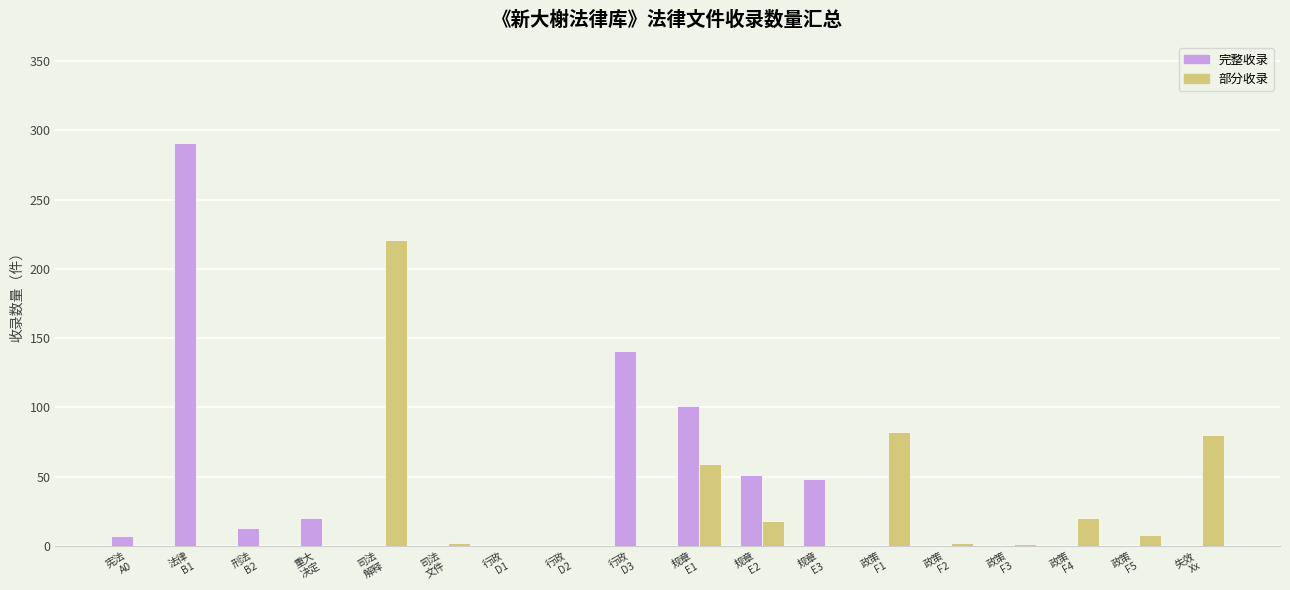

True or false: 完整收录 has a value of 34 at 重大
决定.

False